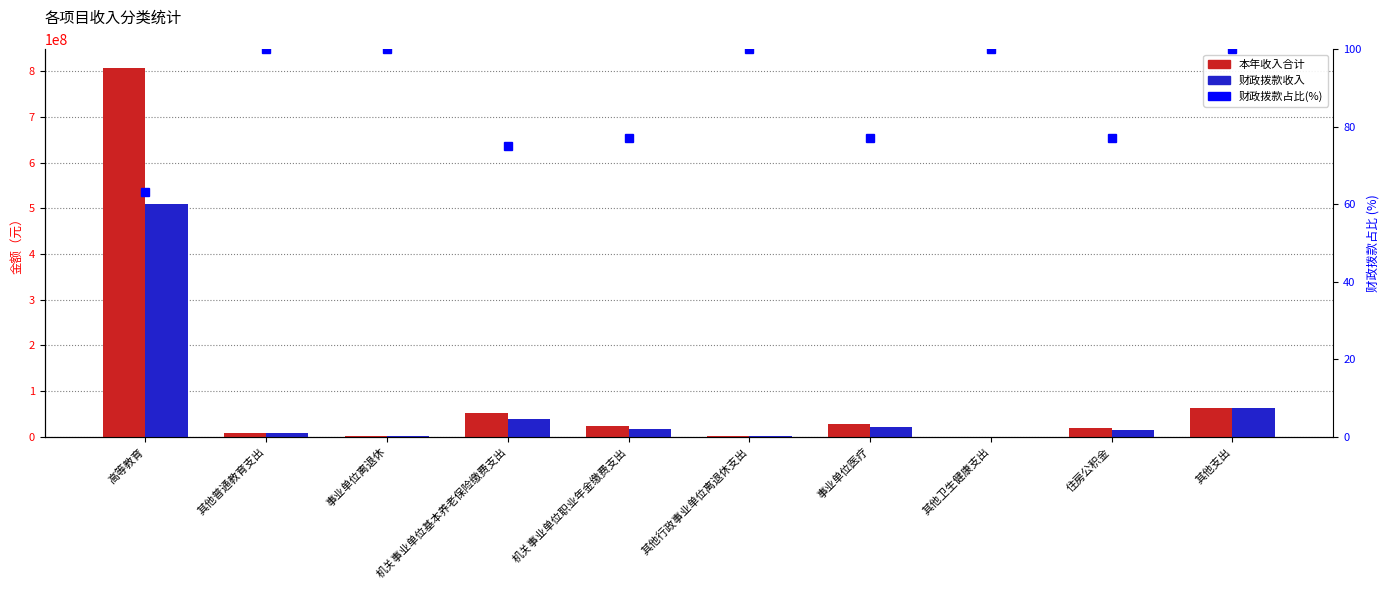

Which category has the lowest value across all series?

高等教育